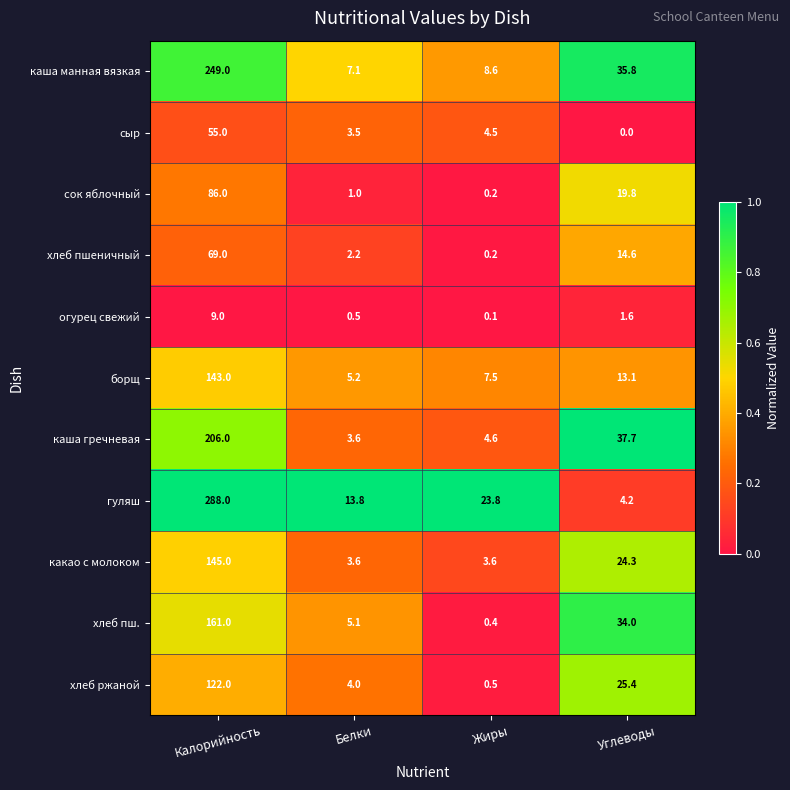

What is the average value of the хлеб пш. series?

50.1